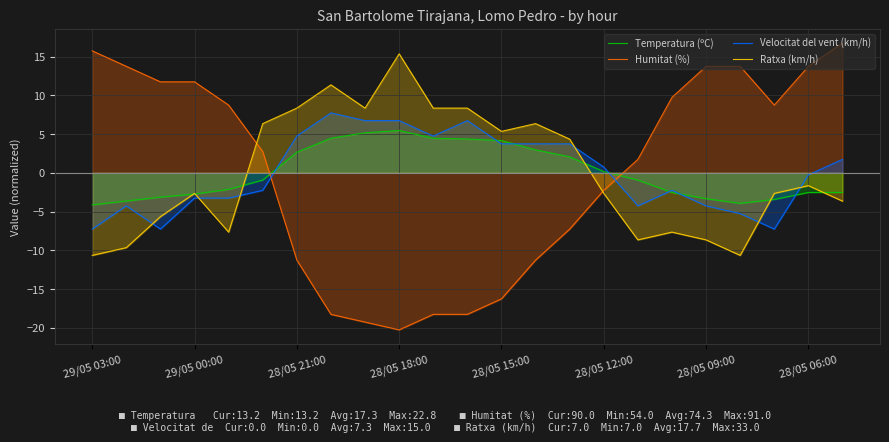

At which label does Temperatura (ºC) first exceed 0?

28/05 21:00